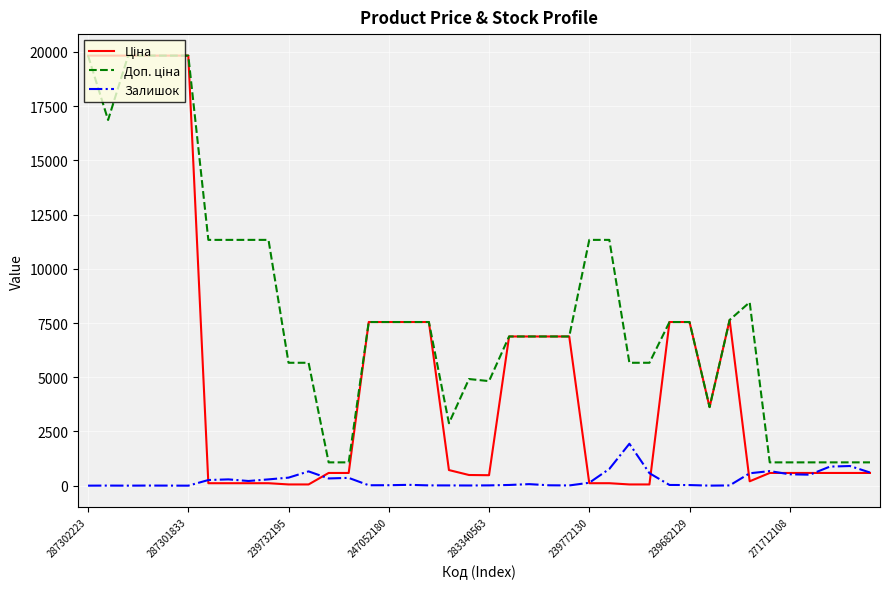

How many lines are shown in the chart?

3